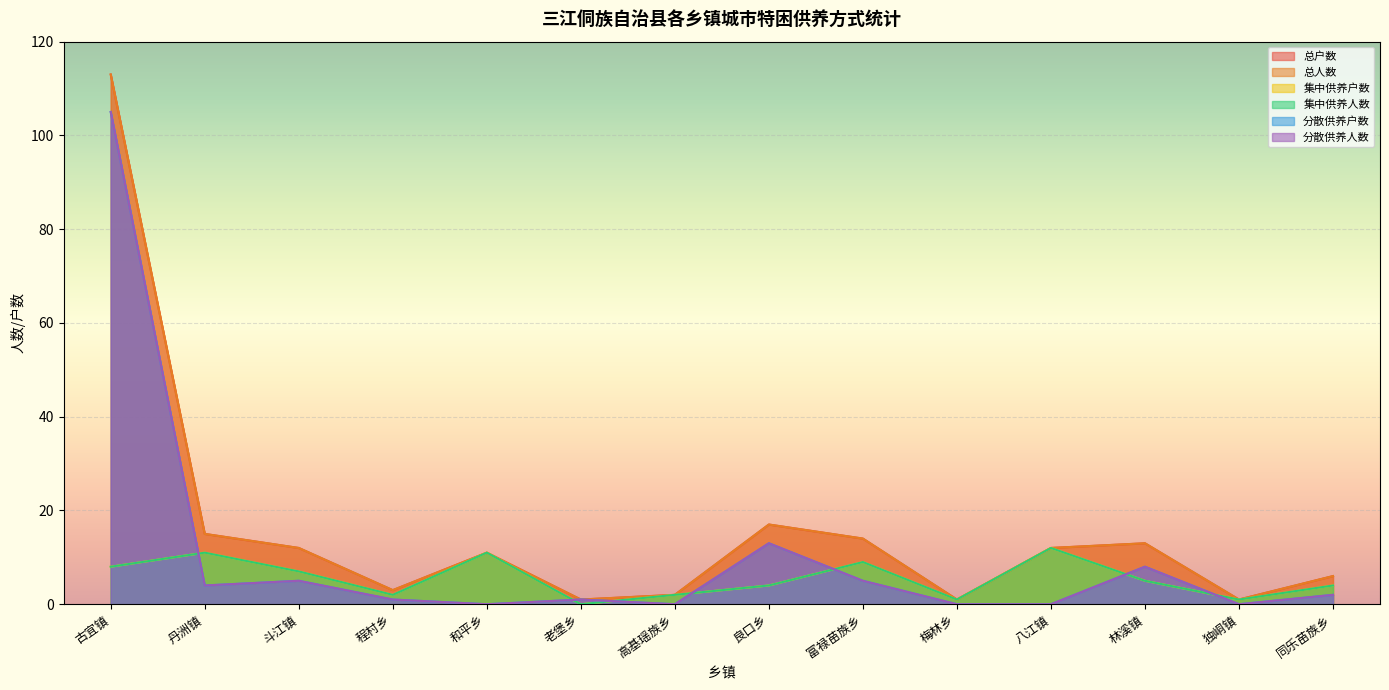

What is the label of the 2nd point from the right?

独峒镇